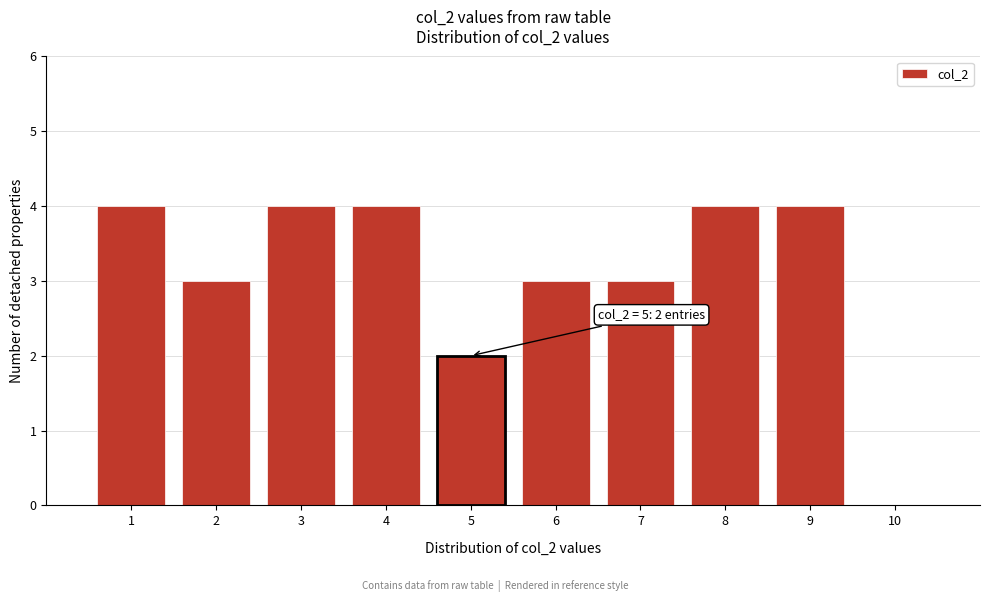

Reading left to right, extract all data points from this chart.

1=4	2=3	3=4	4=4	5=2	6=3	7=3	8=4	9=4	10=0